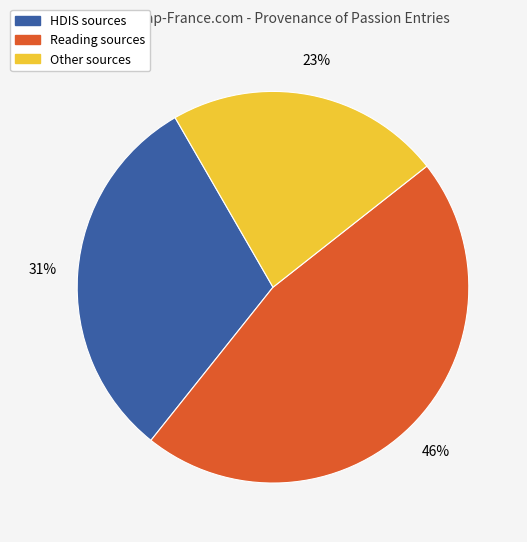

Is there any slice that represents more than half of the pie?

No